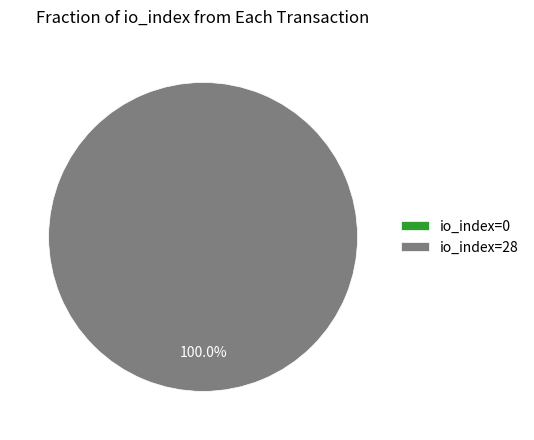

To the nearest percent, what portion does io_index=28 represent?

100%